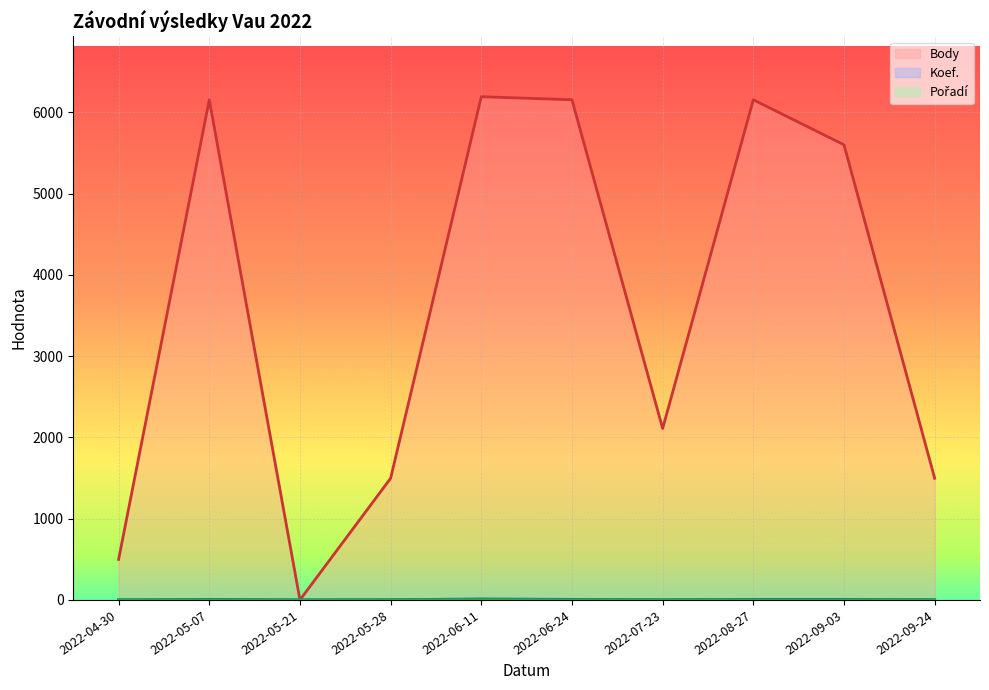

Which series has the largest total across all categories?

Body